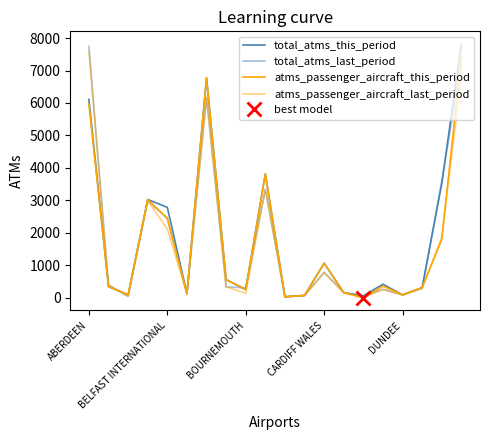

Which series changed the most between ABERDEEN and 13?

total_atms_last_period